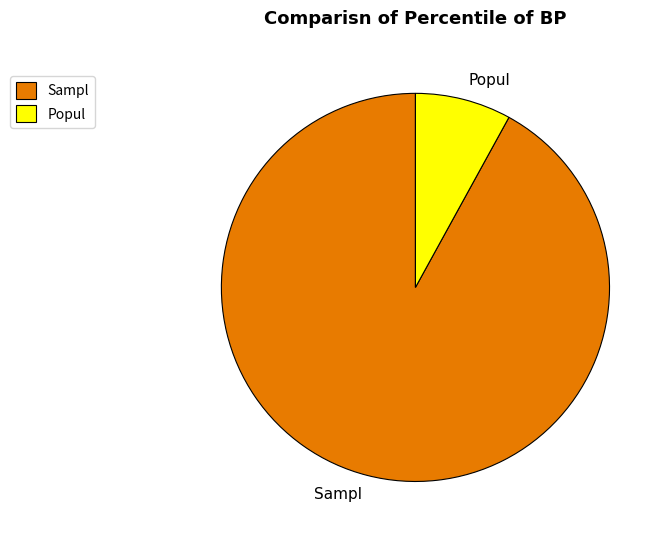

How many segments does this pie chart have?

2